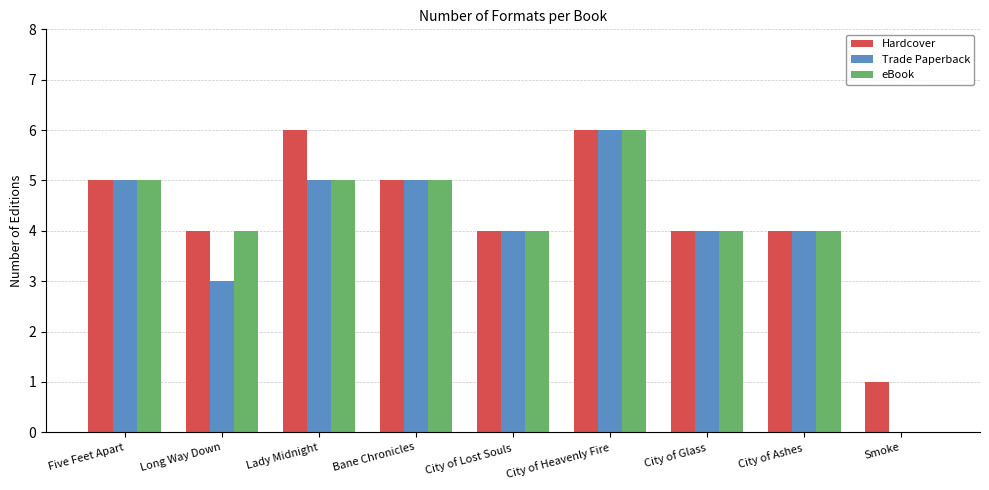

At which category is the sum across all series the highest?

City of Heavenly Fire